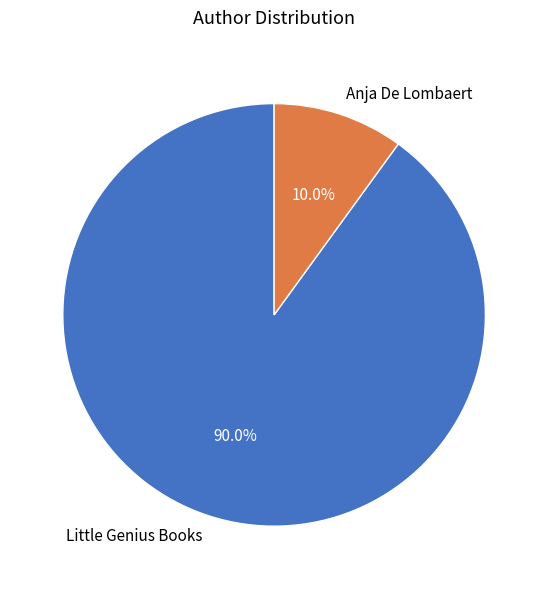

To the nearest percent, what is the difference between the largest and smallest slice percentages?

80%